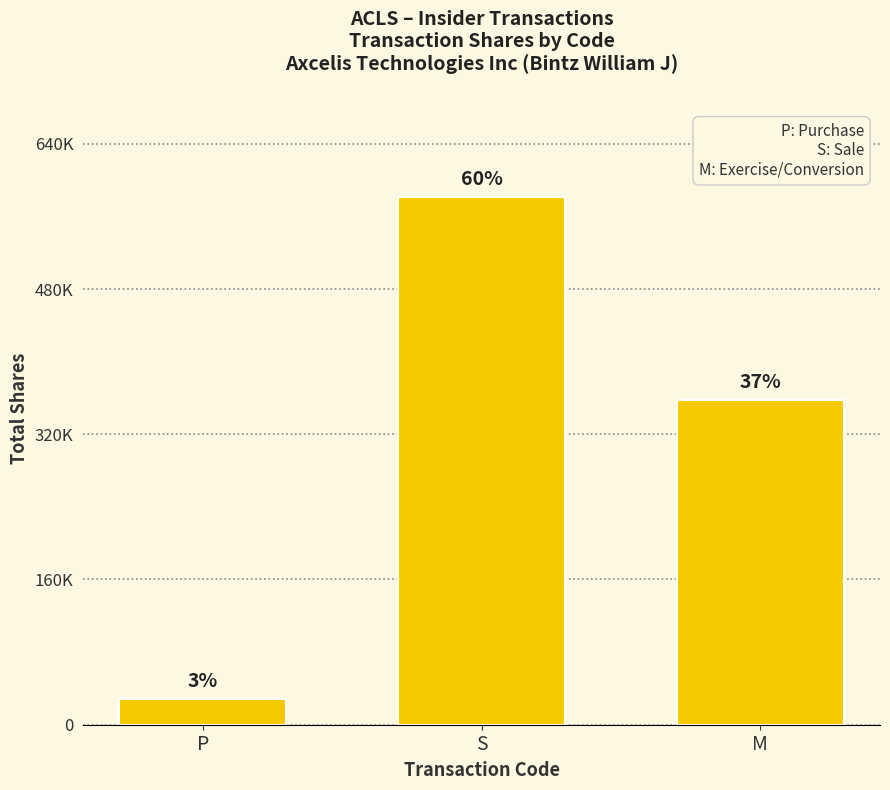

What is the value of the 1st bar from the left?

28000